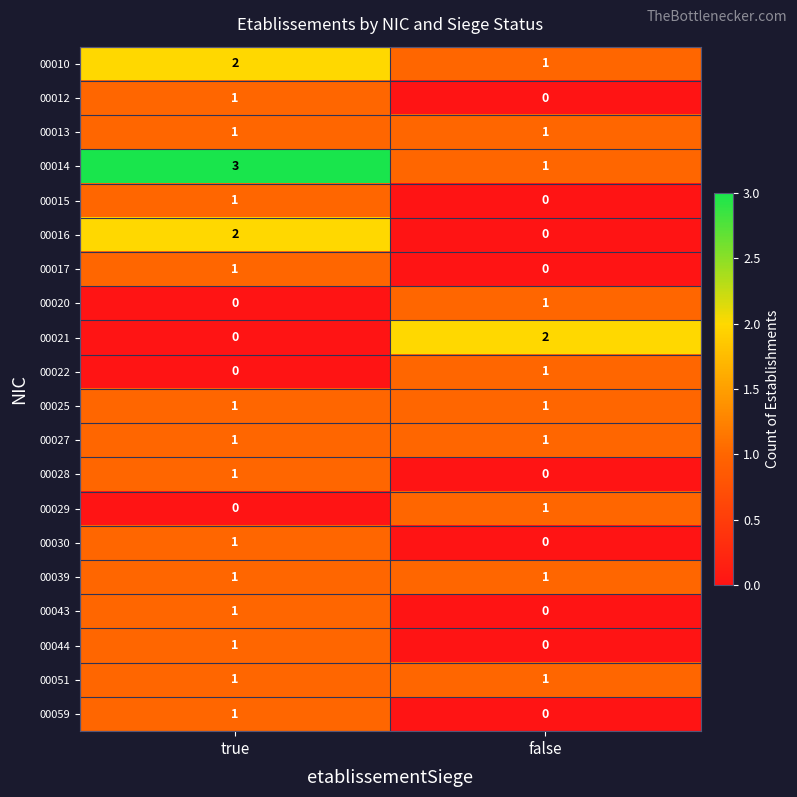

Rank the categories by 00022 value from highest to lowest.

false, true